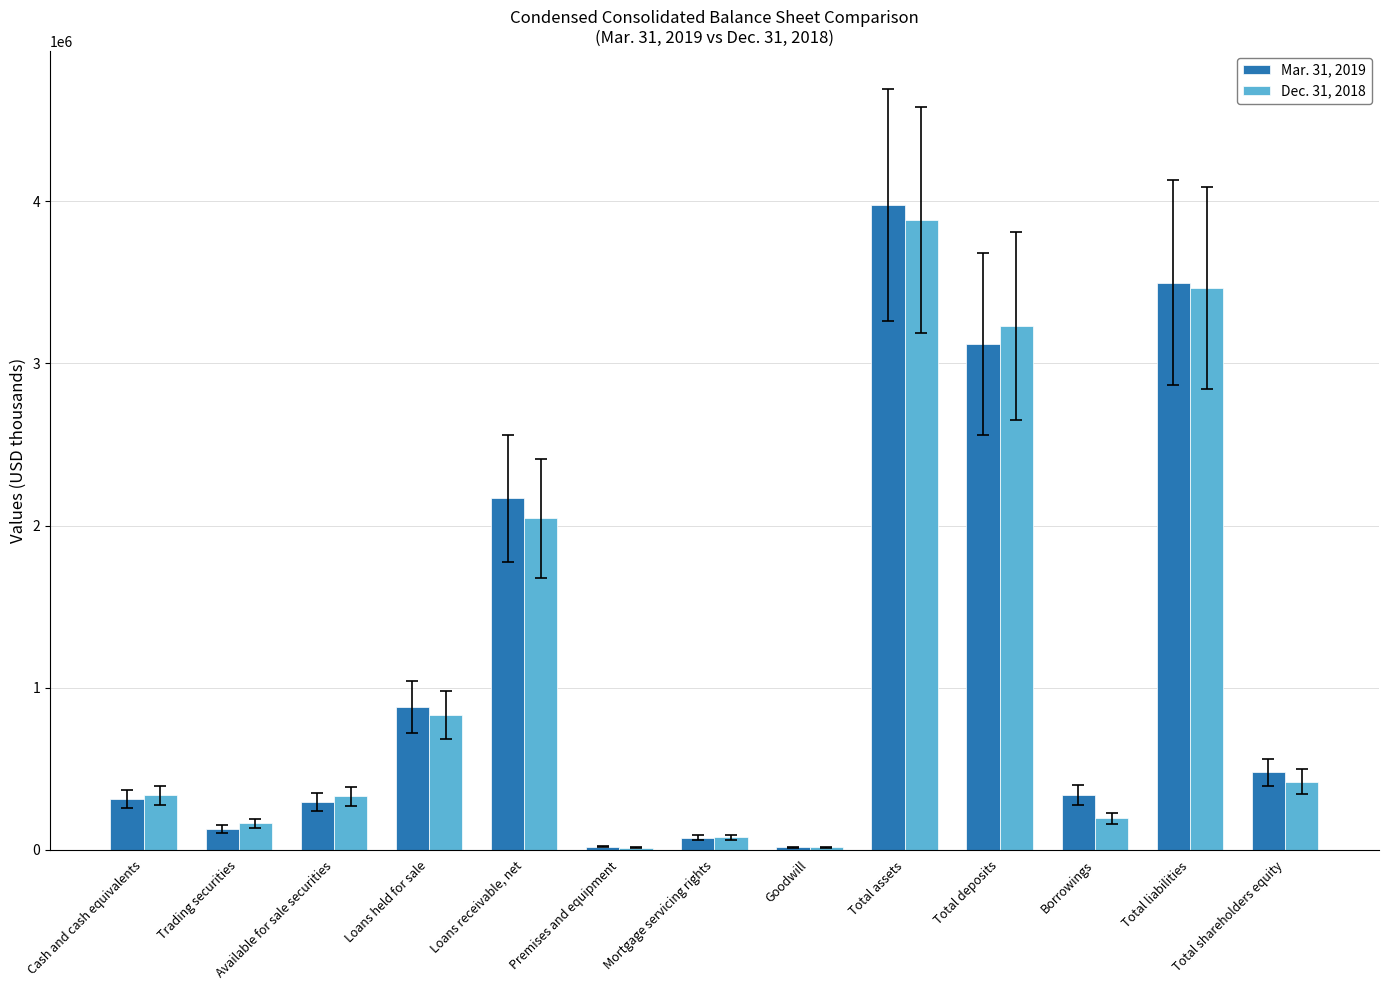

What is the total value across all series at Loans receivable, net?

4213679